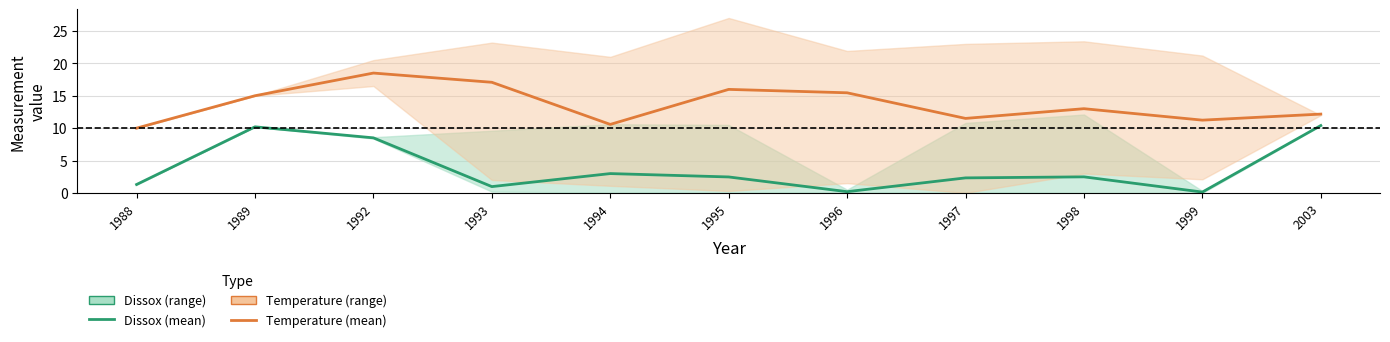

Which series changed the most between 1993 and 1996?

Temperature (mean)